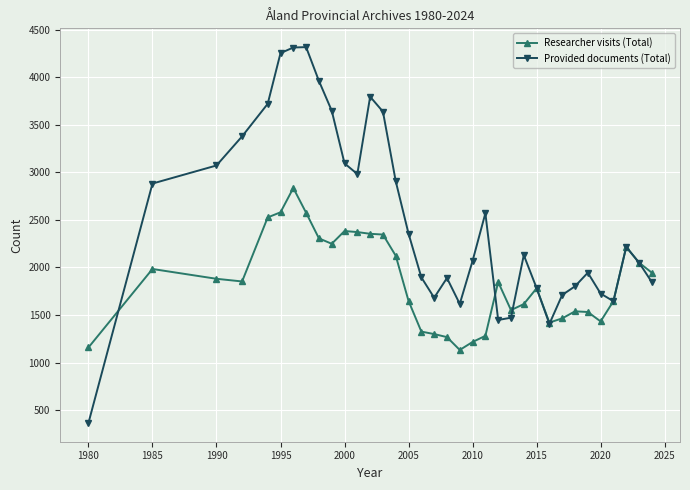

After their last crossing, which series has the higher values: Researcher visits (Total) or Provided documents (Total)?

Researcher visits (Total)